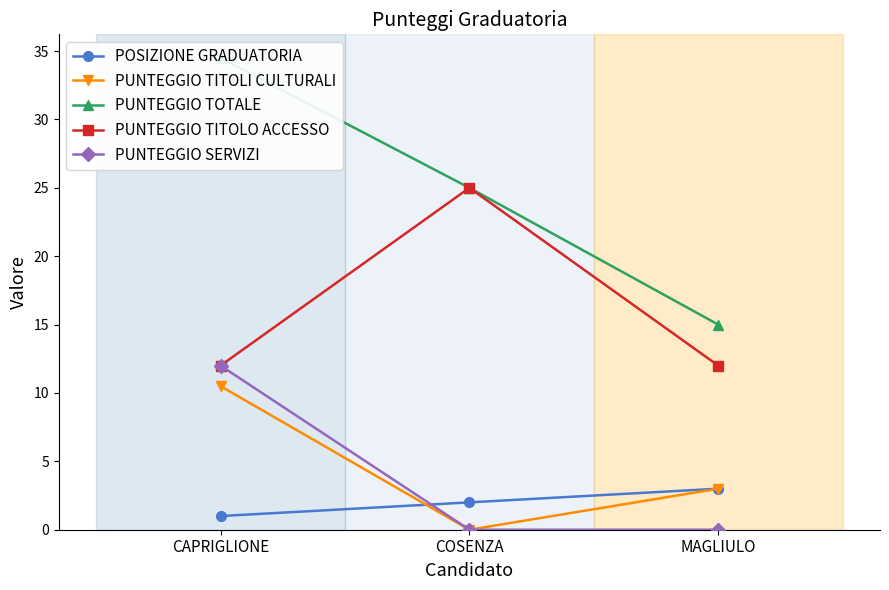

Rank the categories by PUNTEGGIO SERVIZI value from lowest to highest.

COSENZA, MAGLIULO, CAPRIGLIONE